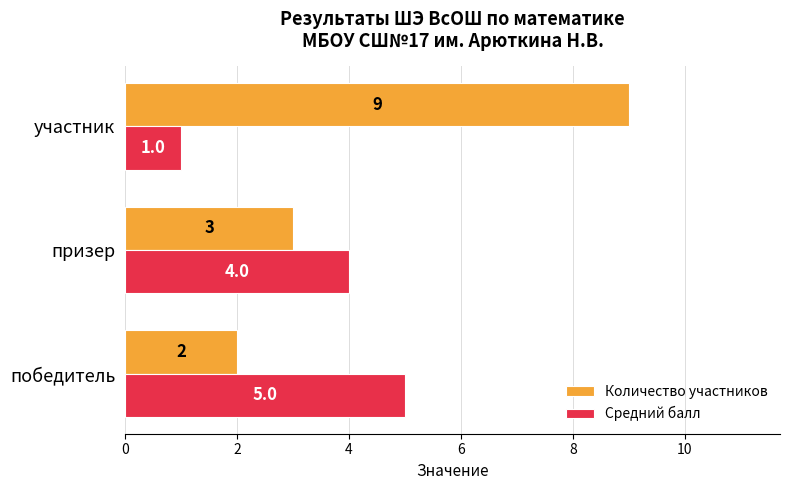

At which category does the chart reach its peak across all series?

участник